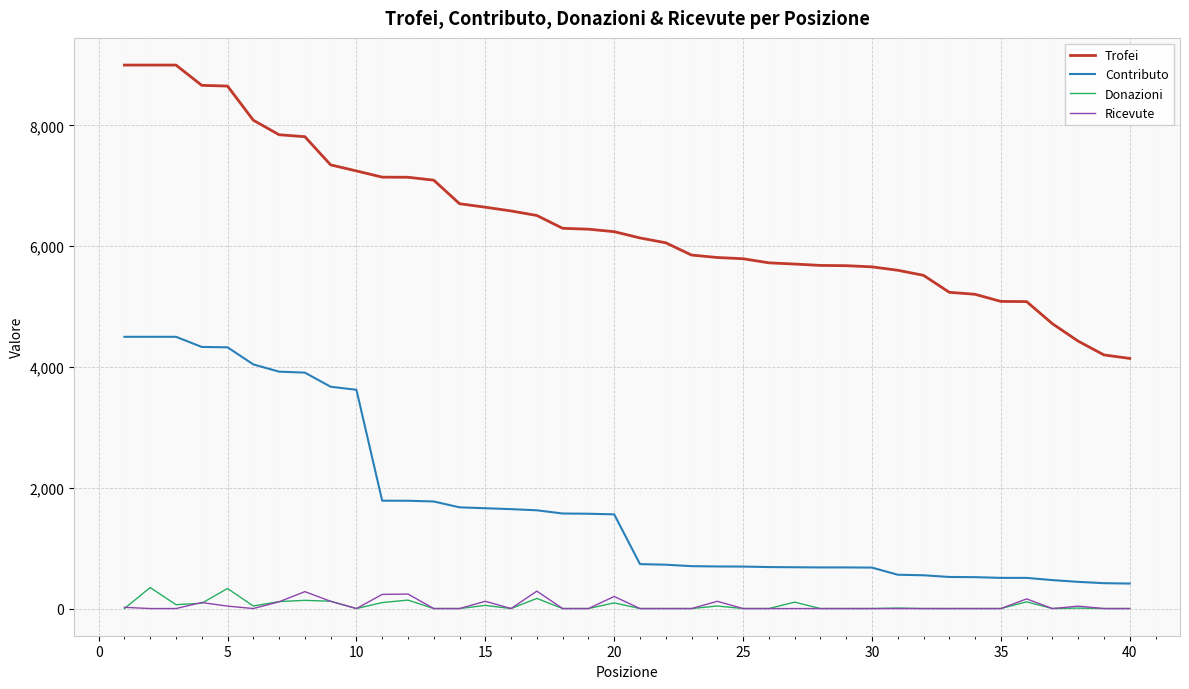

Which series has the widest spread of values?

Trofei